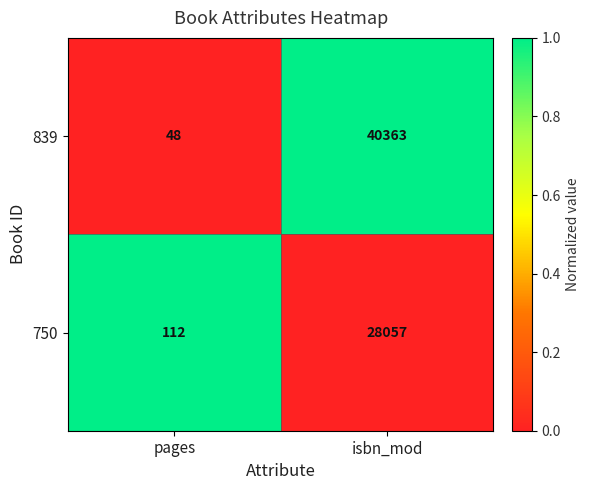

Reading left to right, transcribe all the data shown in this chart.

839: pages=48	isbn_mod=40363
750: pages=112	isbn_mod=28057